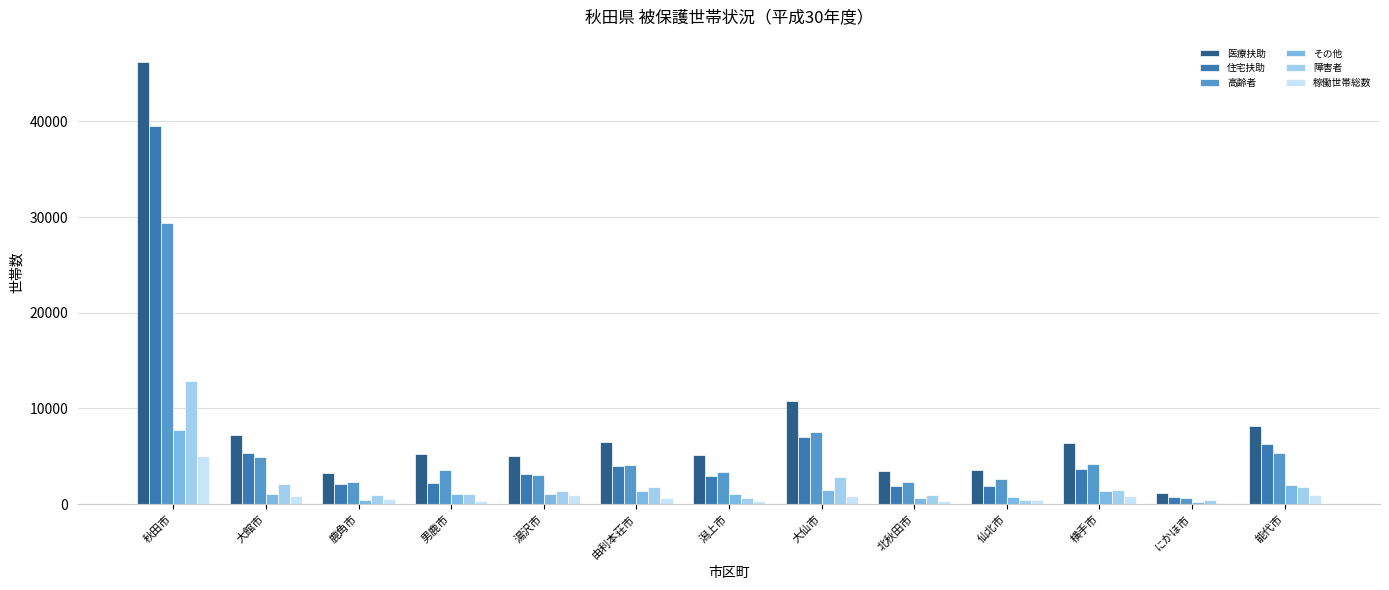

What is the sum of all 高齢者 values?

73496